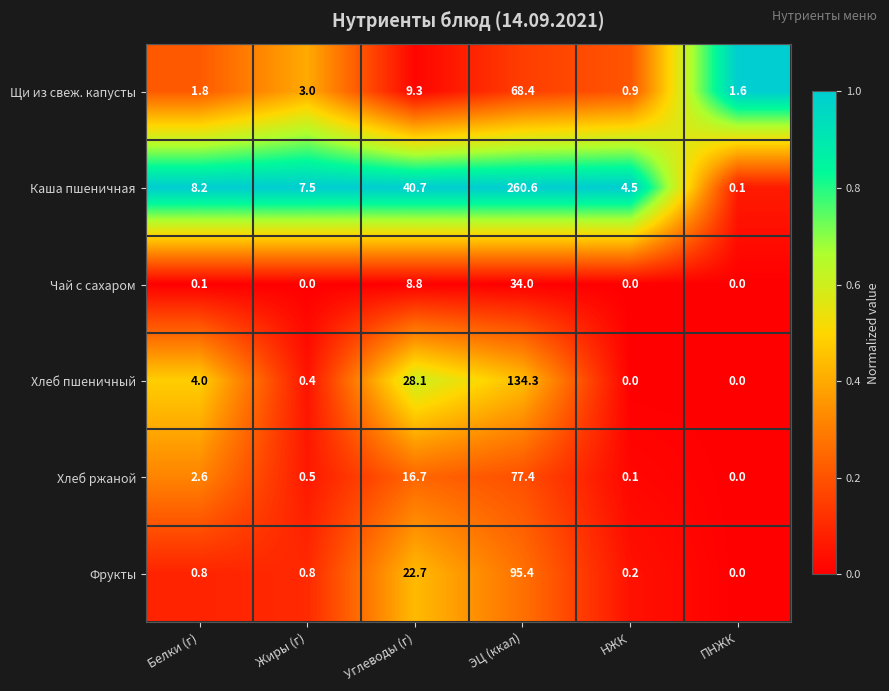

What is the spread (max minus min) of values at Белки (г)?

8.1